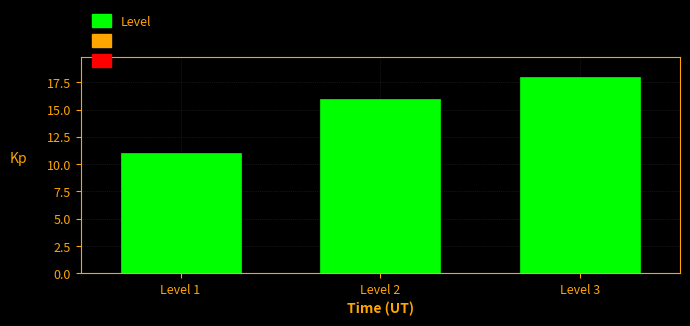

Reading left to right, transcribe this chart: for each bar, give the range it covers on the x-axis and its height. The values are not printed on the chart, so give them approximately, as read against the axis.

0.5 to 1.5: 11
1.5 to 2.5: 16
2.5 to 3.5: 18